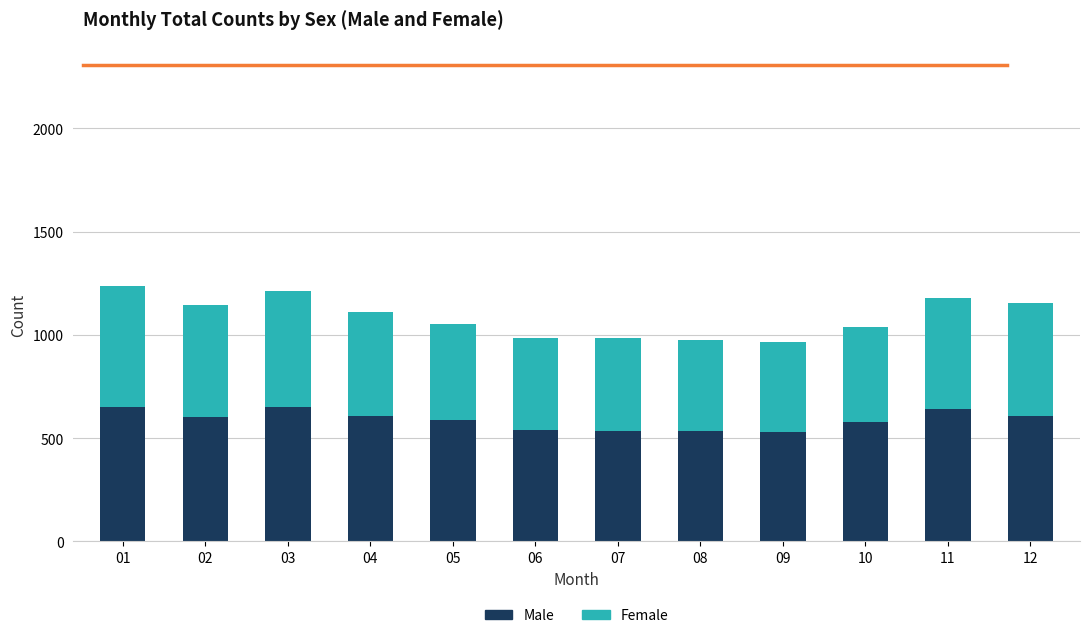

How many series are shown in this chart?

2